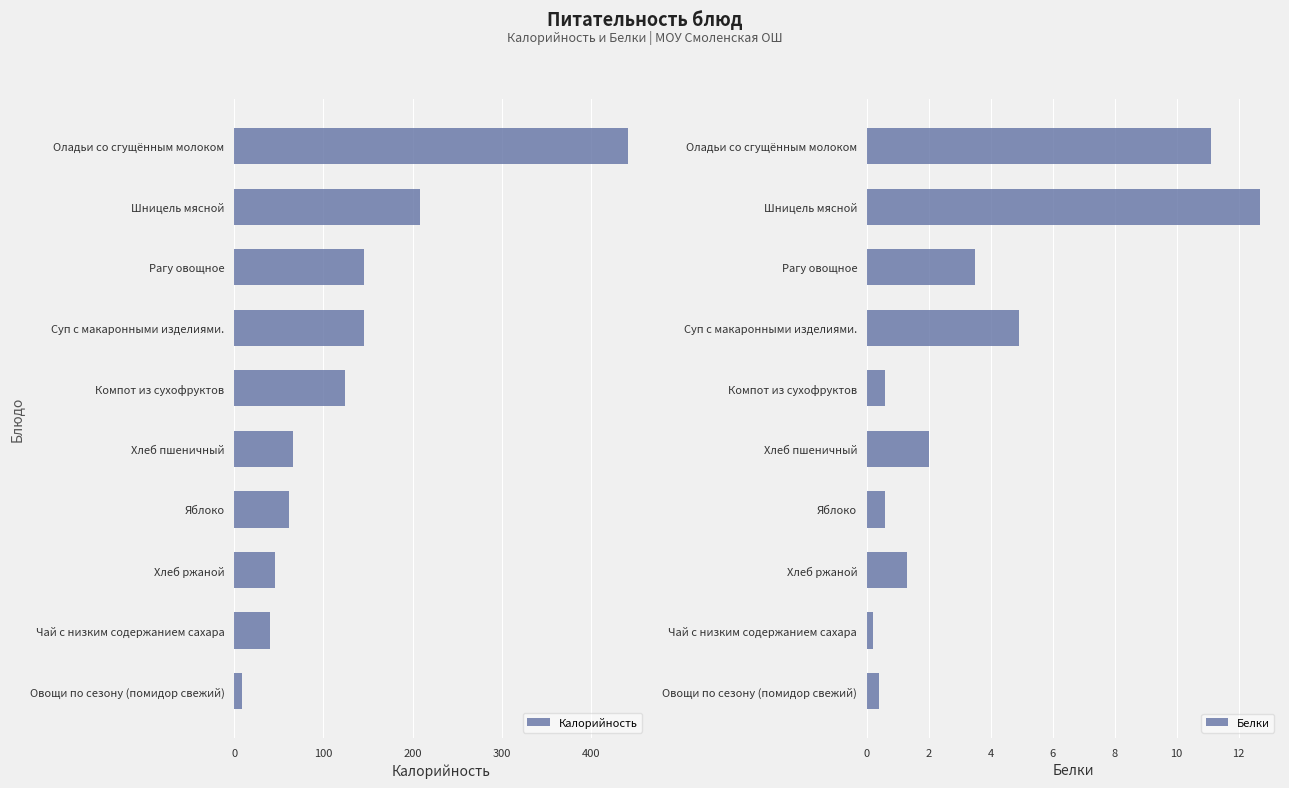

Are the bars grouped side by side (vs. stacked)?

Yes